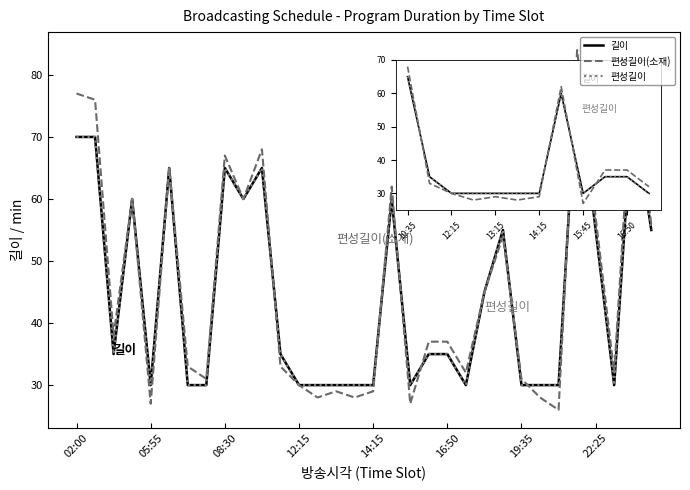

Which series has the largest range (max minus min)?

편성길이(소재)